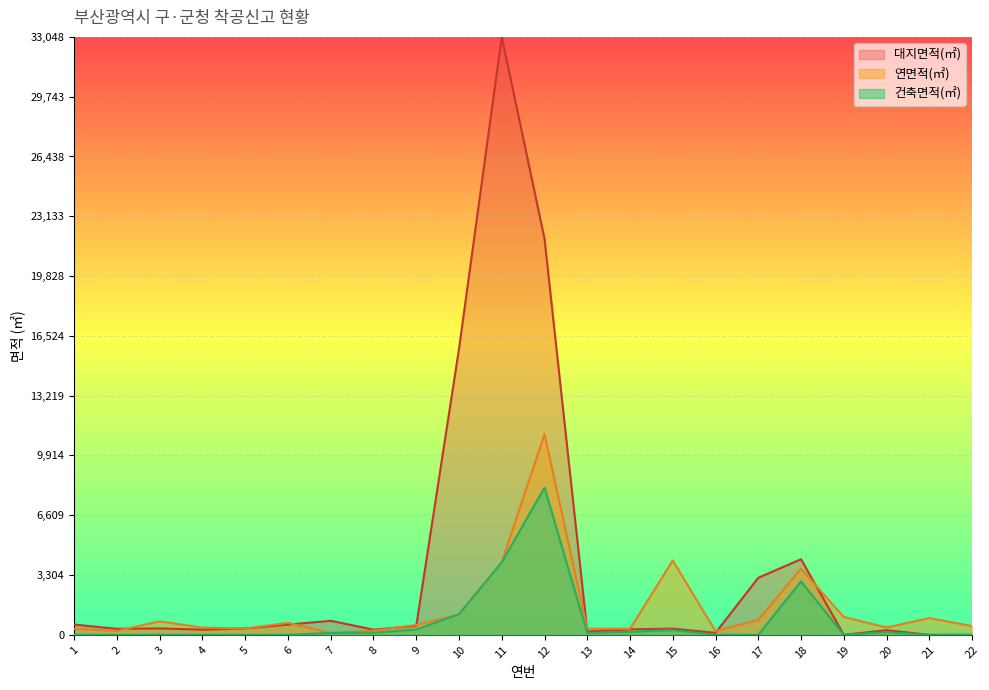

What value does the 연면적(㎡) series have at 12?

4028.0